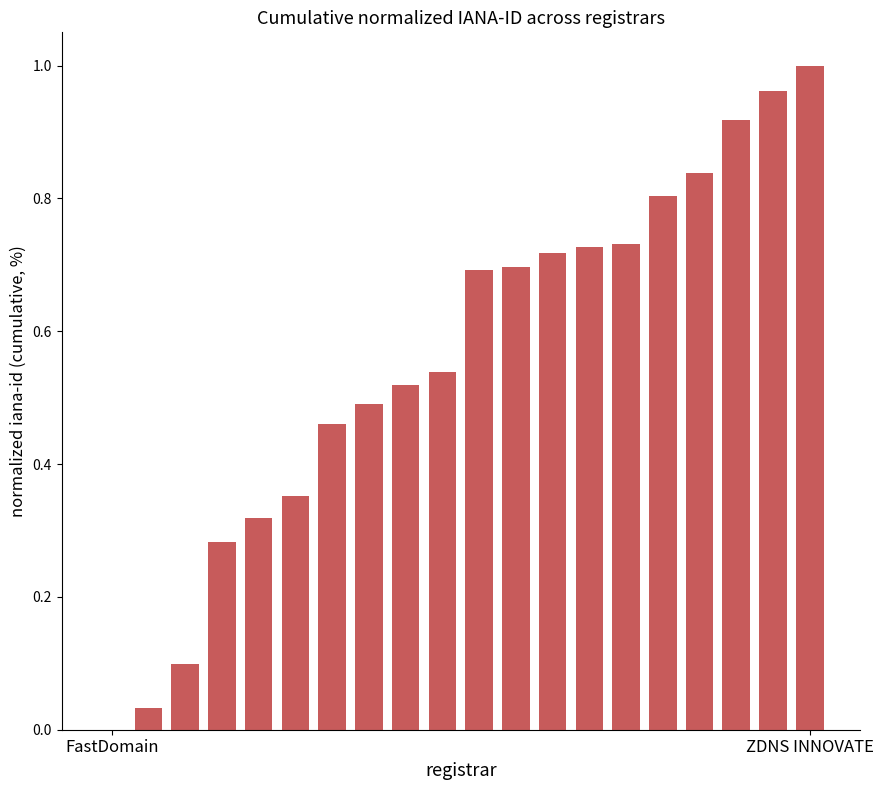

How many values are above zero?

19